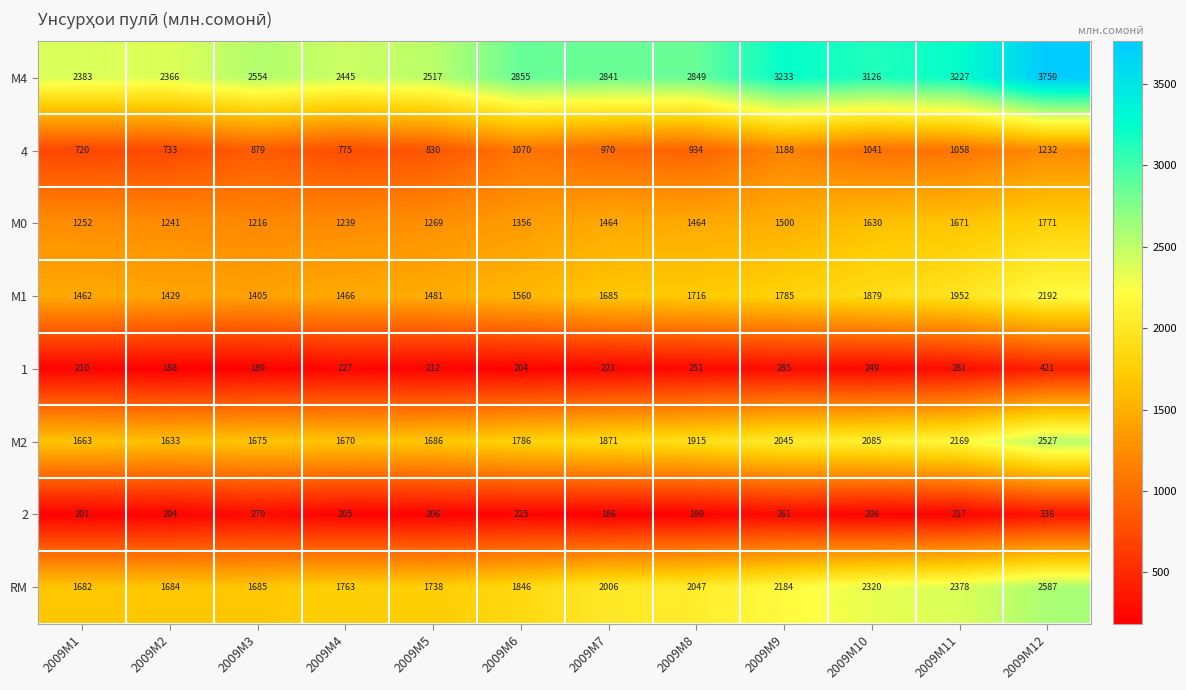

Read the М4 value at 2009M7, to the nearest 100.

2800